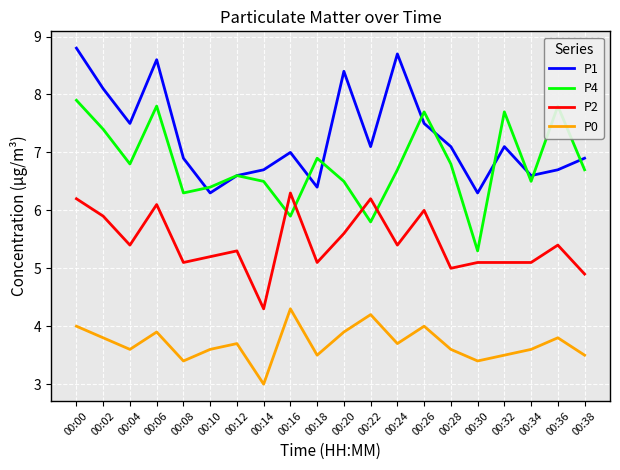

What is the spread (max minus min) of values at 00:10?

2.8